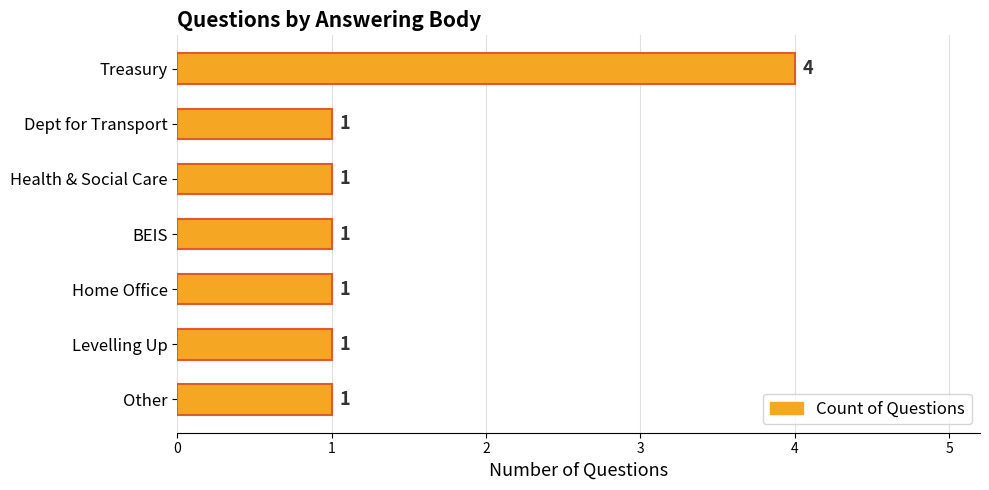

What is the minimum value shown in the chart?

1